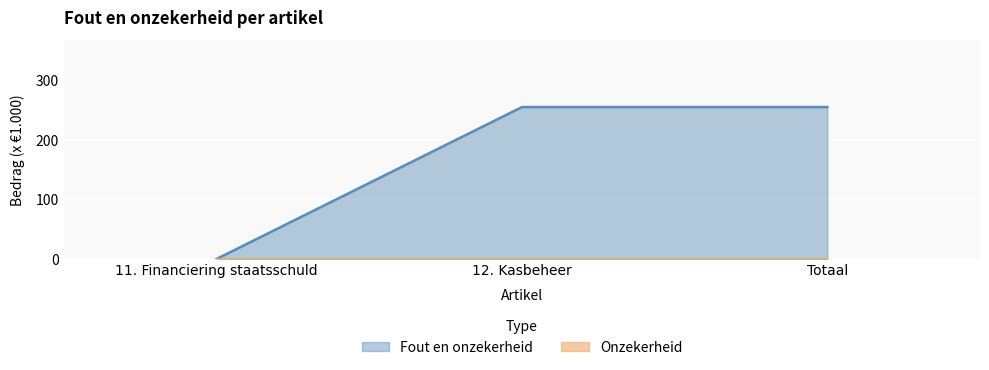

What is the label of the 3rd point from the right?

11. Financiering staatsschuld